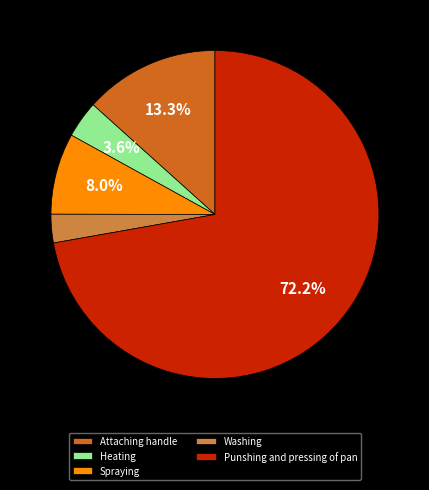

What portion of the pie excludes Heating?

96.4%